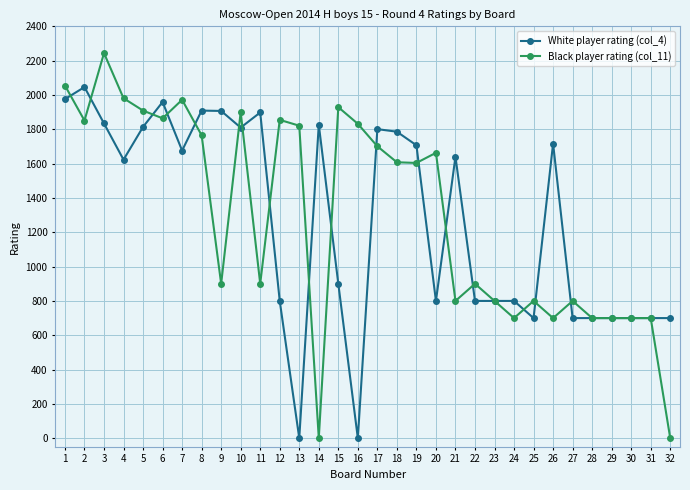

What is the greatest value displayed?

2244